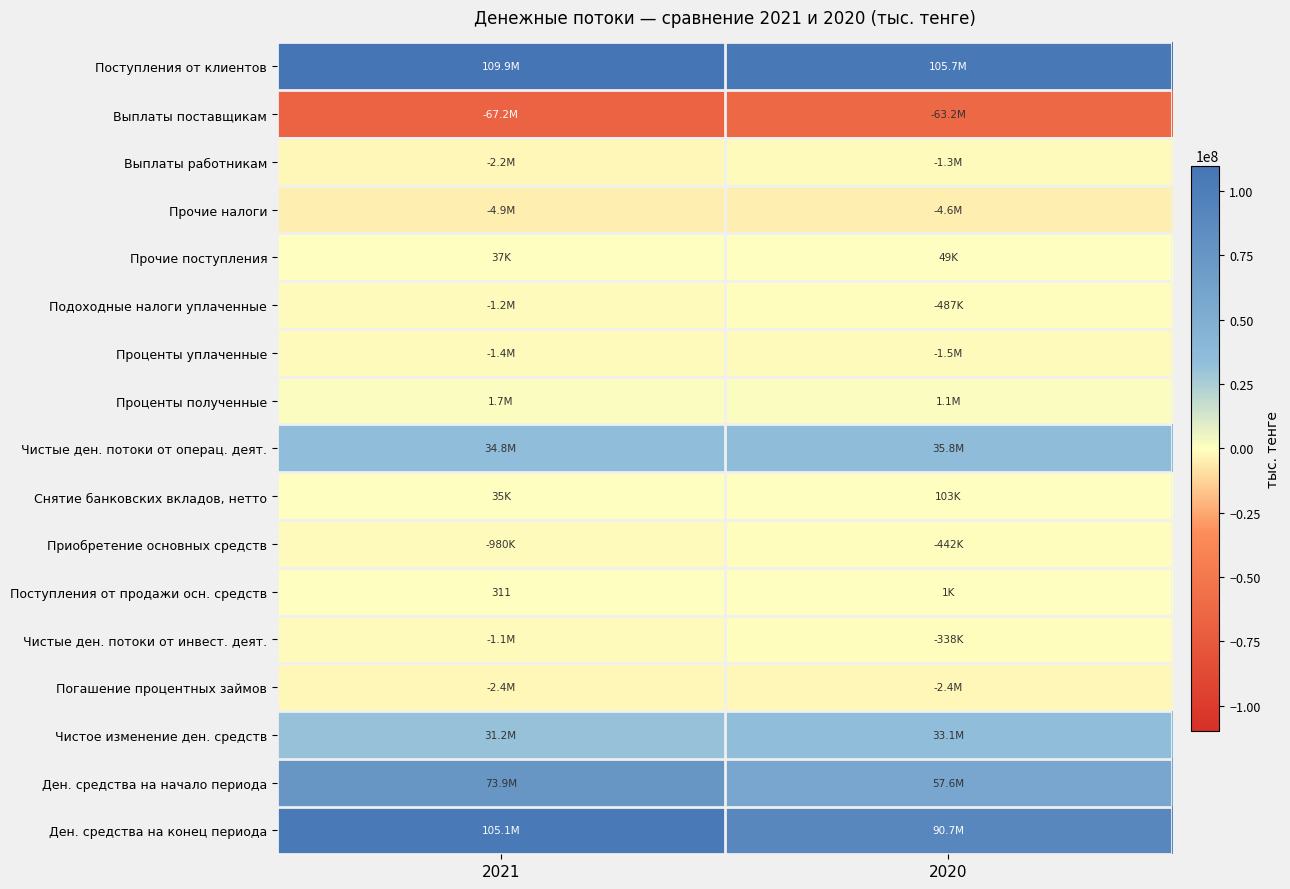

Is it true that Поступления от продажи осн. средств equals 500 at 2021?

False